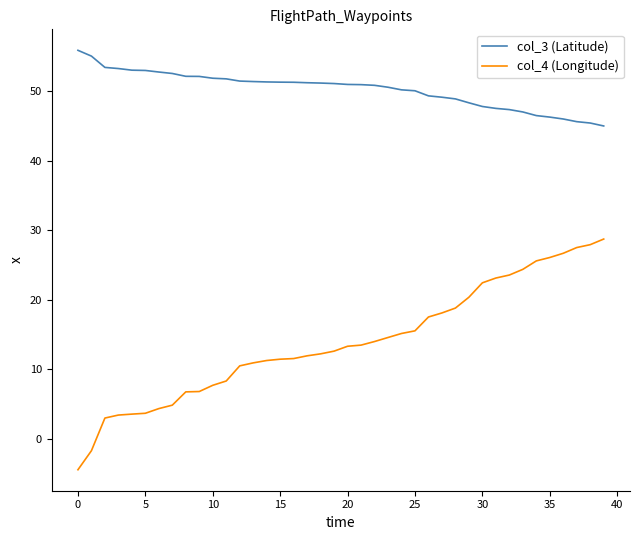

What is the average value of the col_4 (Longitude) series?

13.9